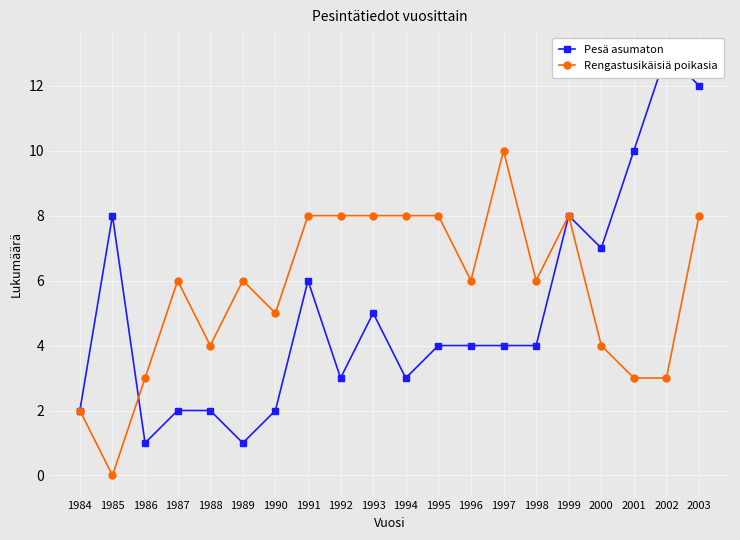

What is the maximum value for Pesä asumaton?

13